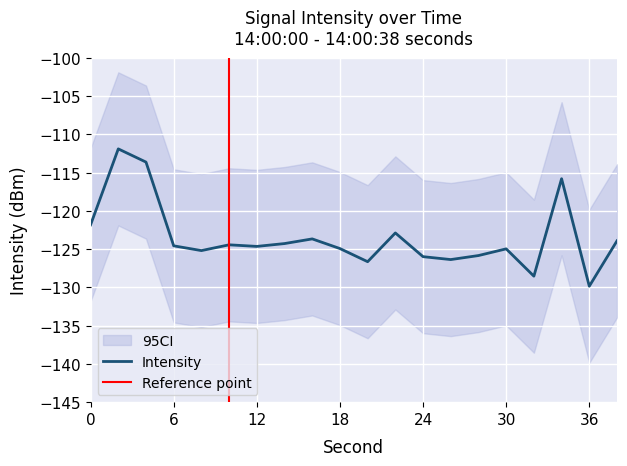

How many data points does each series have?

20